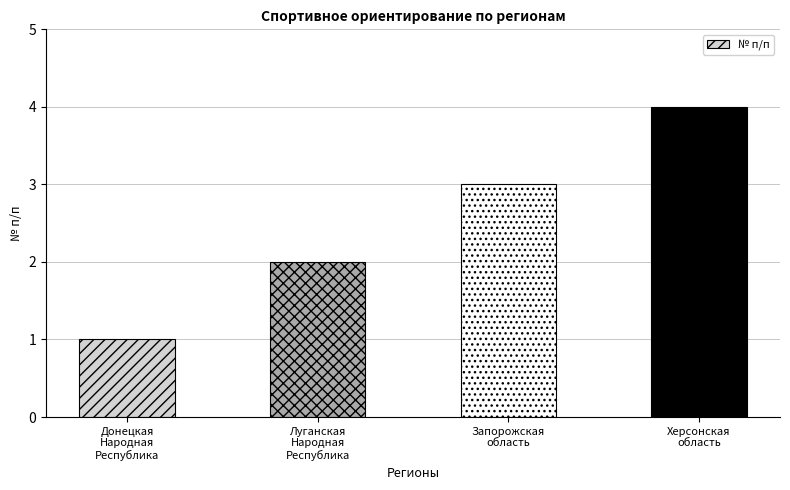

What is the difference between the maximum and minimum values?

3